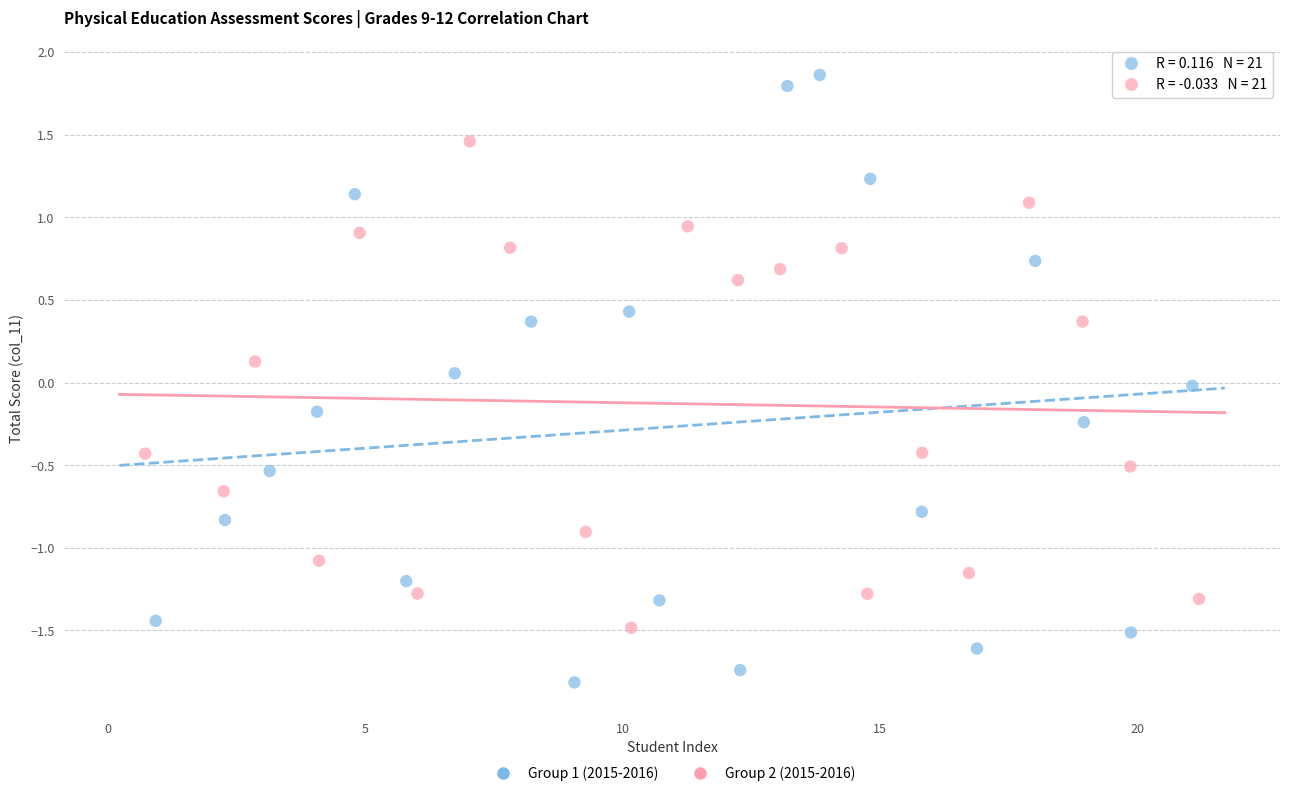

Which series reaches the maximum Y coordinate?

Group 1 (2015-2016)